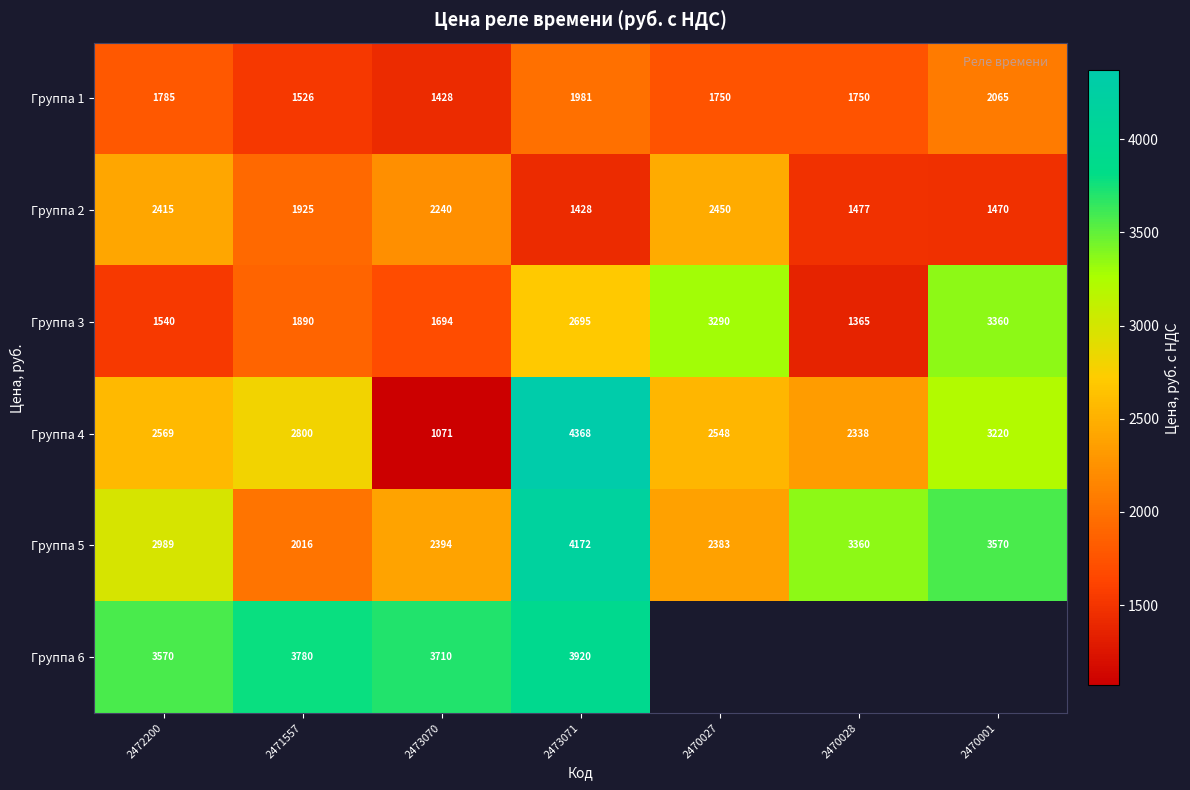

Rank the categories by Группа 2 value from highest to lowest.

2470027, 2472200, 2473070, 2471557, 2470028, 2470001, 2473071